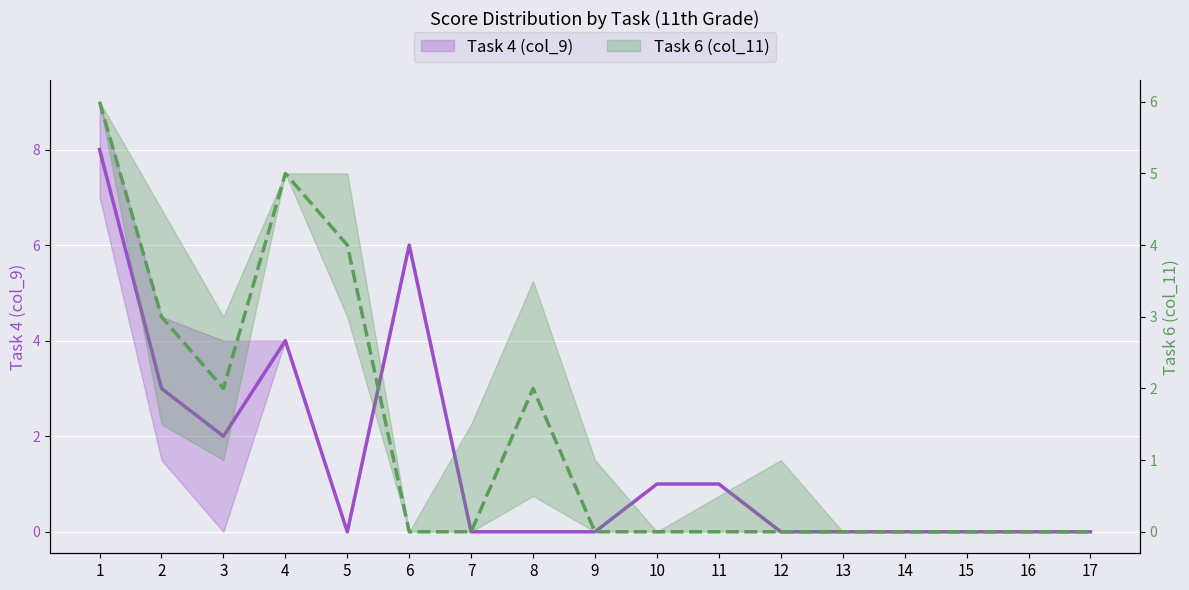

Reading left to right, extract all data points from this chart.

Task 4 (col_9): 8	3	2	4	0	6	0	0	0	1	1	0	0	0	0	0	0
Task 6 (col_11): 6	3	2	5	4	0	0	2	0	0	0	0	0	0	0	0	0